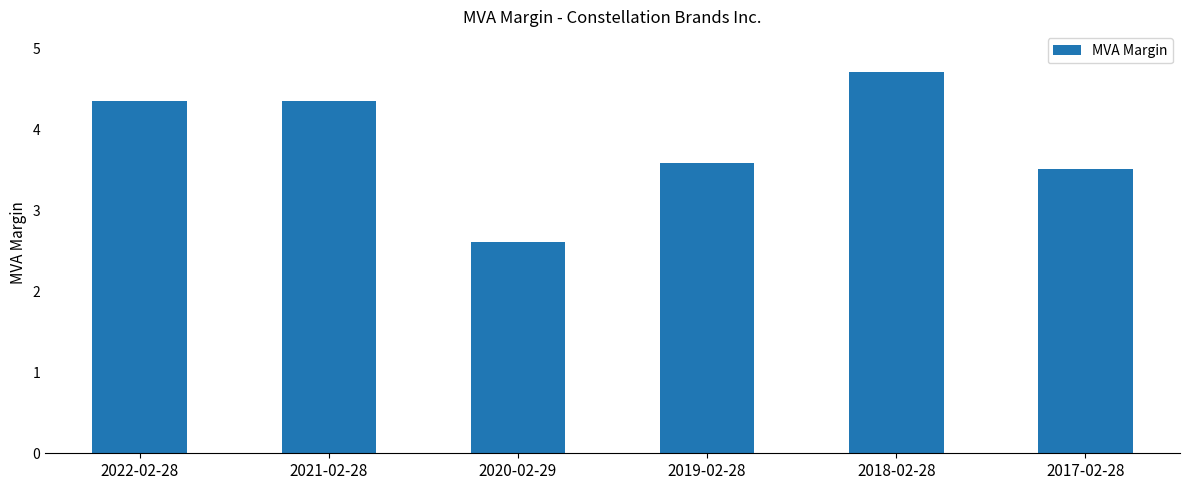

Count the values in the range 3 to 4.

2